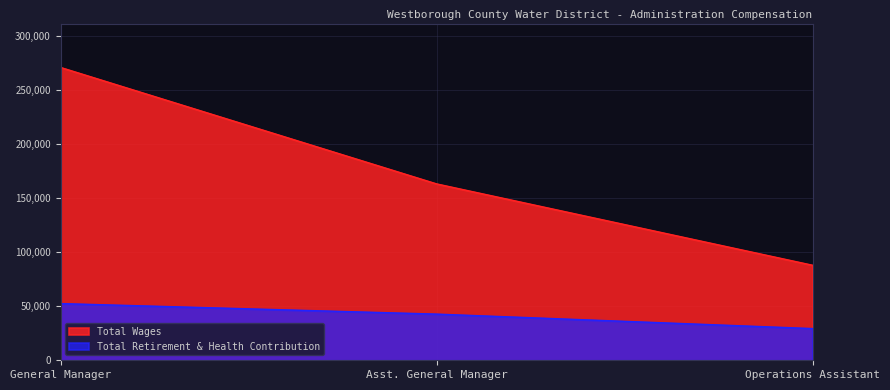

True or false: Total Retirement & Health Contribution has a value of 88616 at General Manager.

False